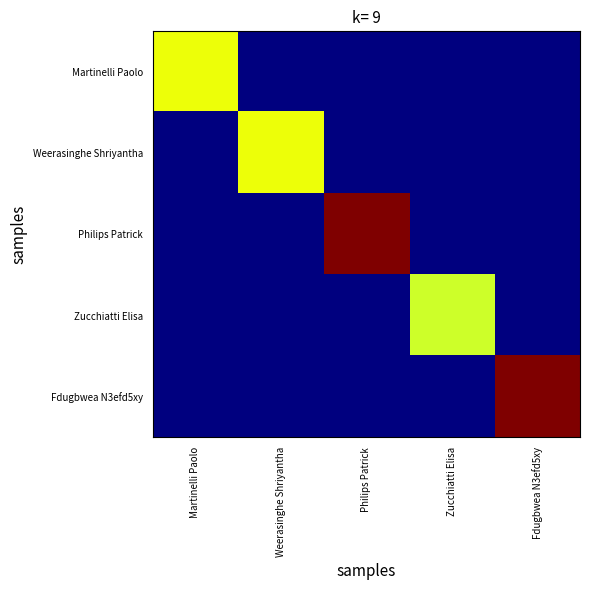

How many data points does each series have?

5